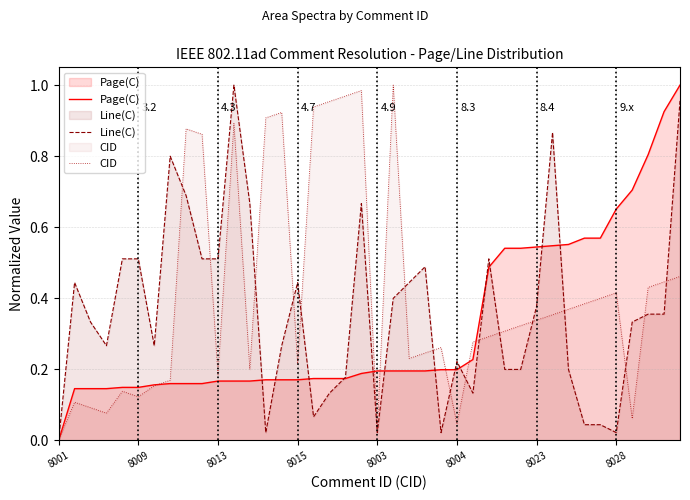

Is the value of CID at 18 greater than the value of Page(C) at 32?

Yes